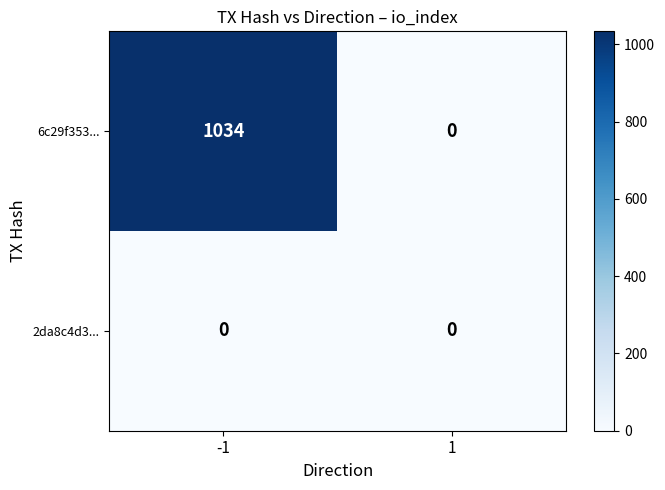

How many data points does each series have?

2